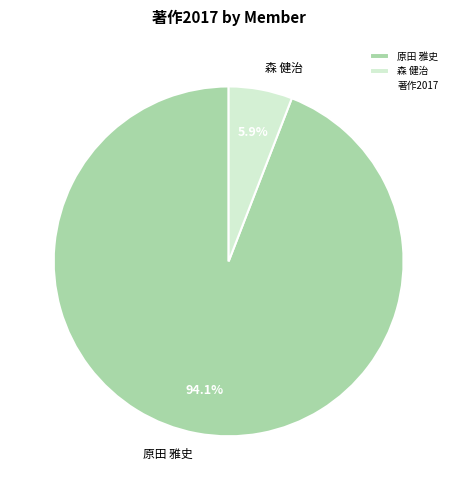

Between 原田 雅史 and 森 健治, which is larger?

原田 雅史